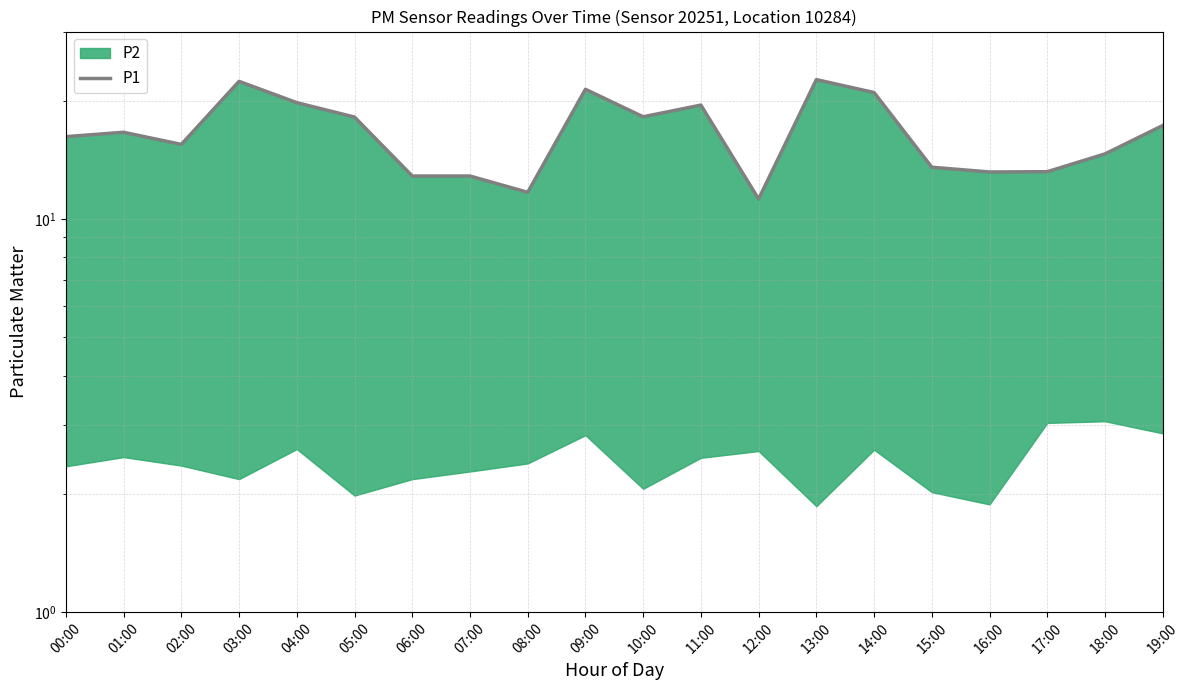

What is the difference between the values at 07:00 and 08:00?

1.2